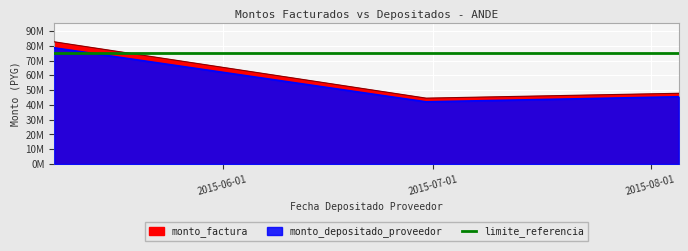

How many lines are shown in the chart?

2